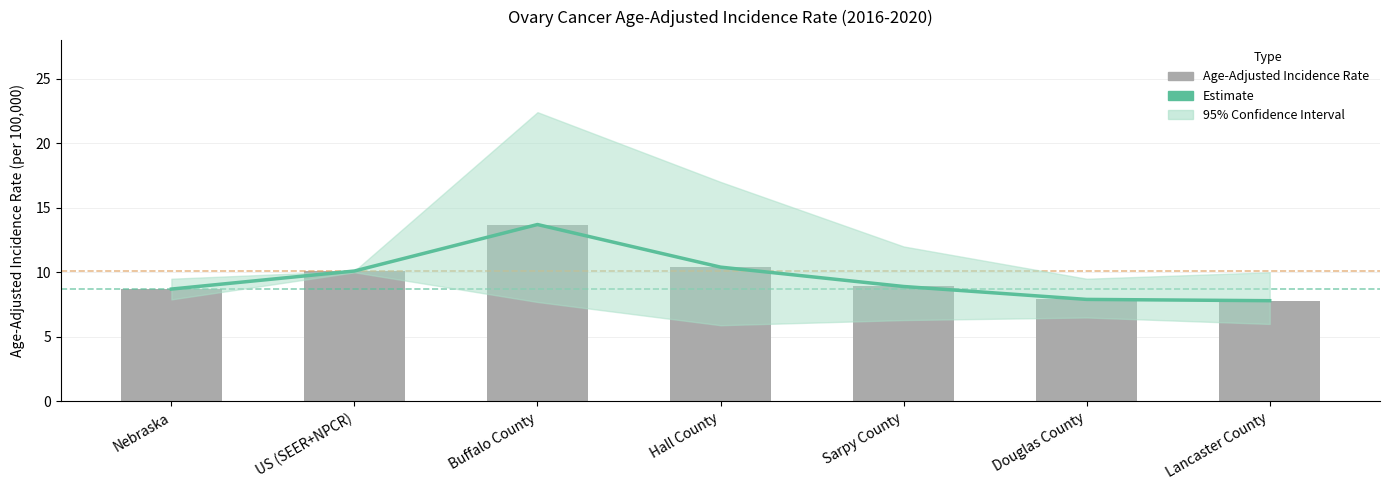

What is the sum of all Age-Adjusted Incidence Rate values?

67.5